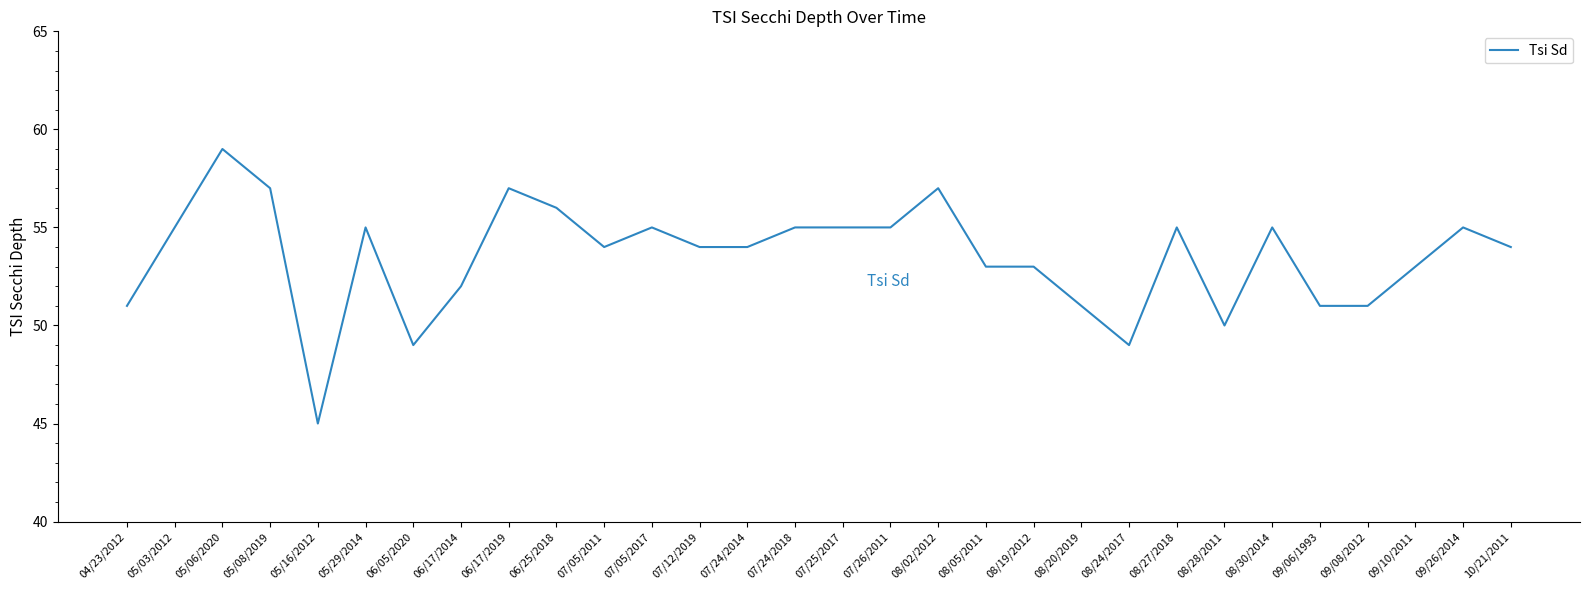

What is the difference between the values at 07/24/2014 and 08/02/2012?

3